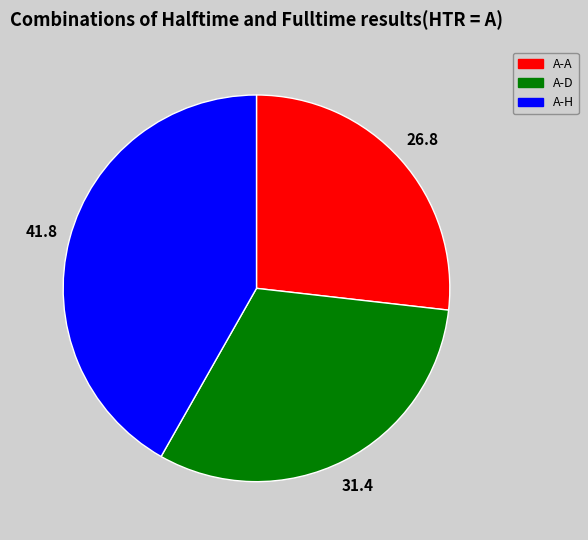

Does any single category account for the majority?

No